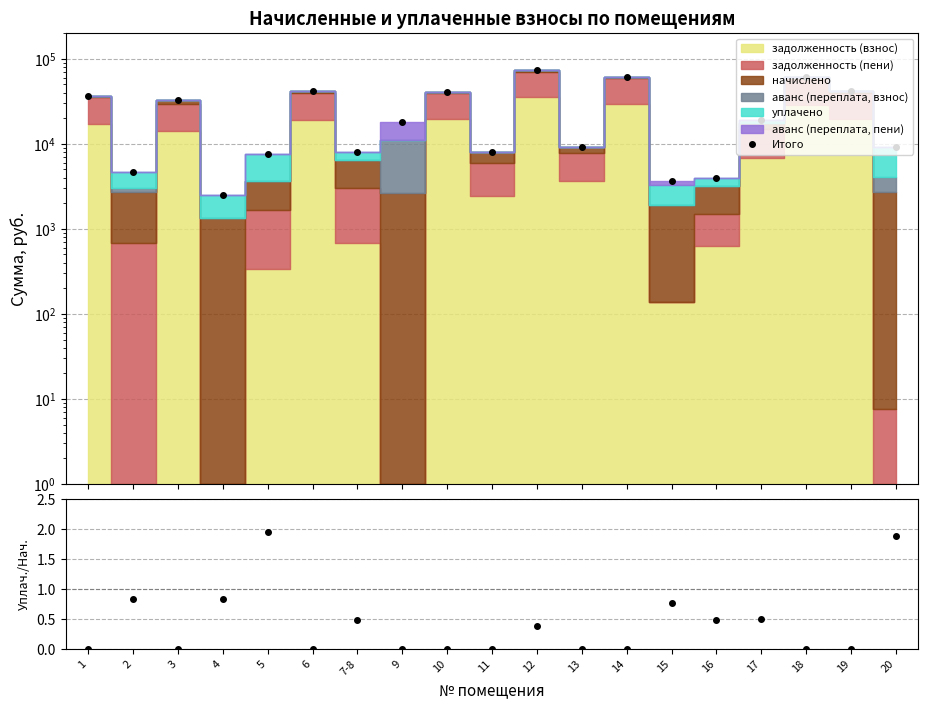

Reading left to right, extract all data points from this chart.

Итого: 36660.7	4727.0	32404.8	2511.2	7623.7	42393.4	8021.2	17987.5	40887.6	8014.1	74470.6	9234.4	61984.1	3627.0	3971.5	18980.6	60444.3	41431.4	9195.9
уплачено/начислено: 0.0	0.8	0.0	0.8	1.9	0.0	0.5	0.0	0.0	0.0	0.4	0.0	0.0	0.8	0.5	0.5	0.0	0.0	1.9